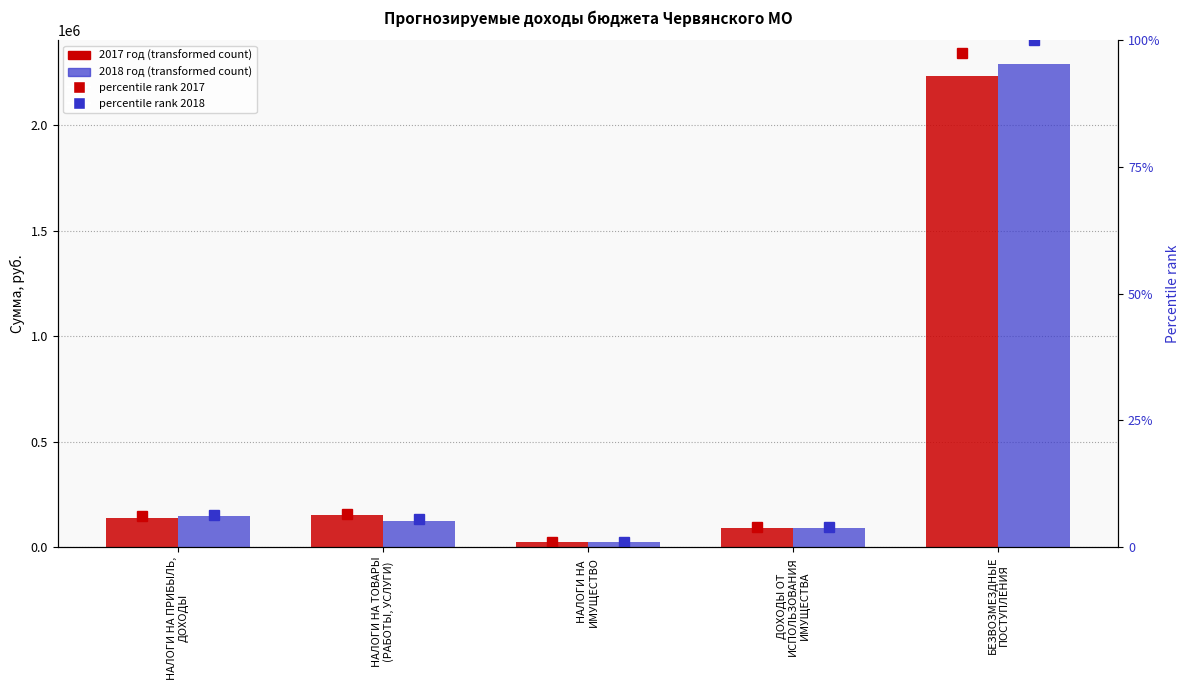

Count the number of data series in this chart.

4